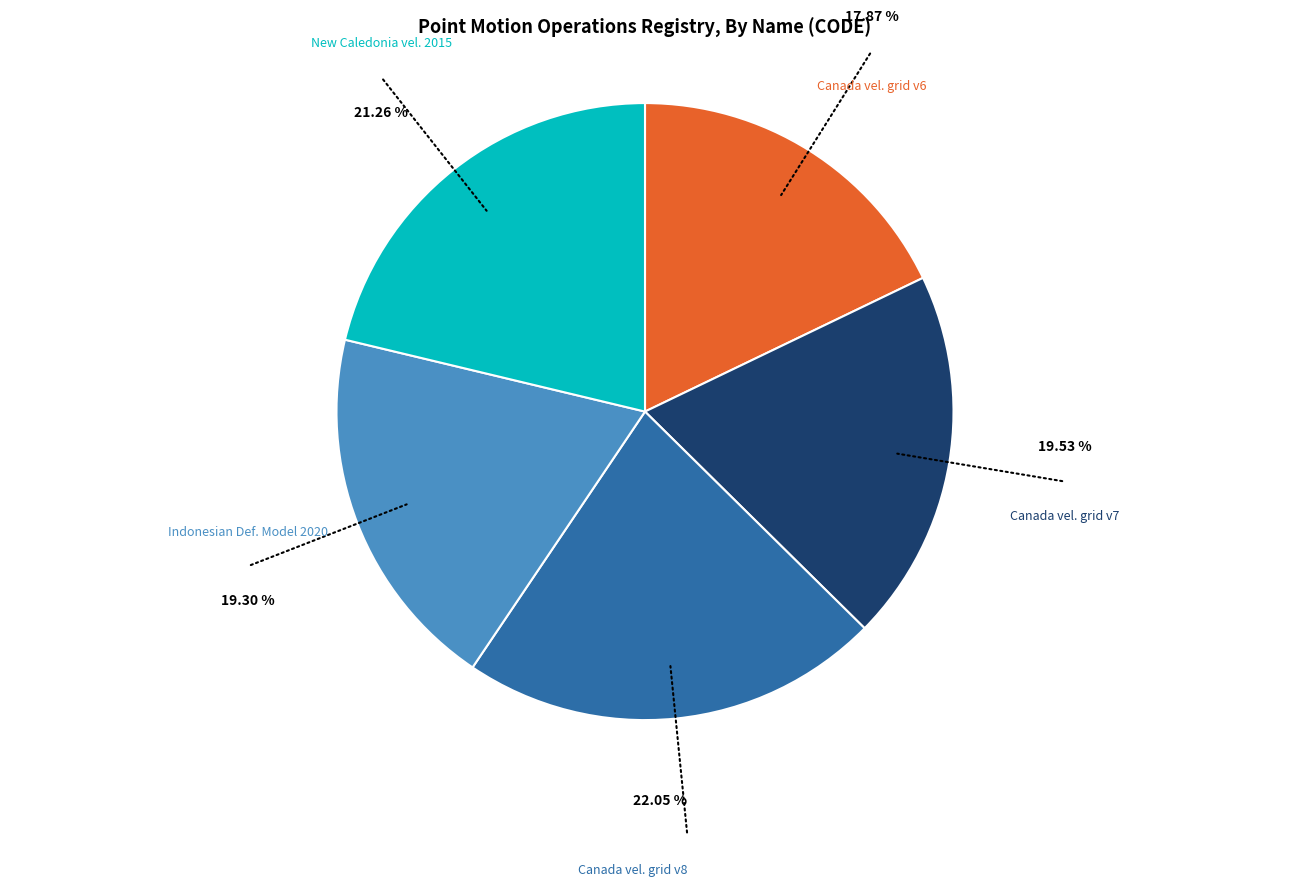

Is there any slice that represents more than half of the pie?

No